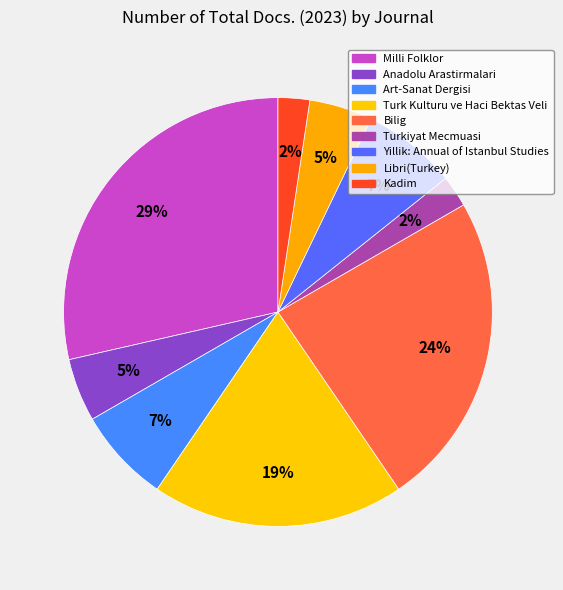

To the nearest percent, what is the difference between the Art-Sanat Dergisi and Bilig slice percentages?

17%